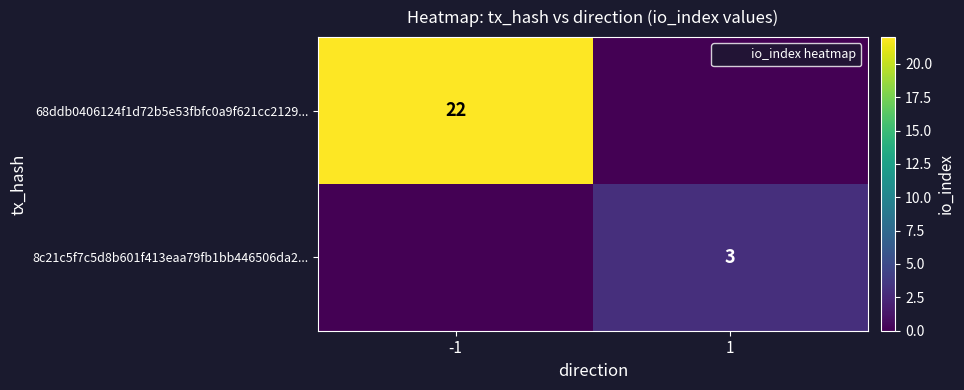

Read the 68ddb0406124f1d72b5e53fbfc0a9f621cc2129... value at -1.

22